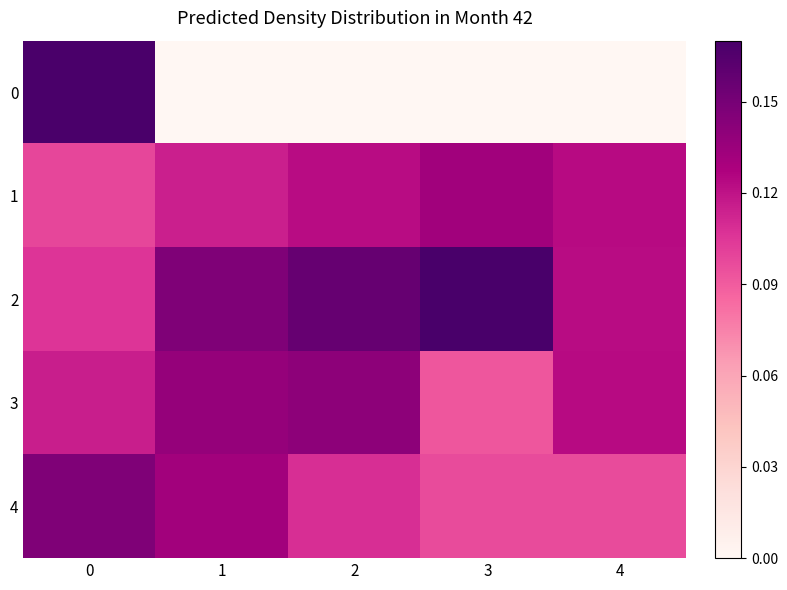

What is the difference between the highest and lowest values at 3?

0.2